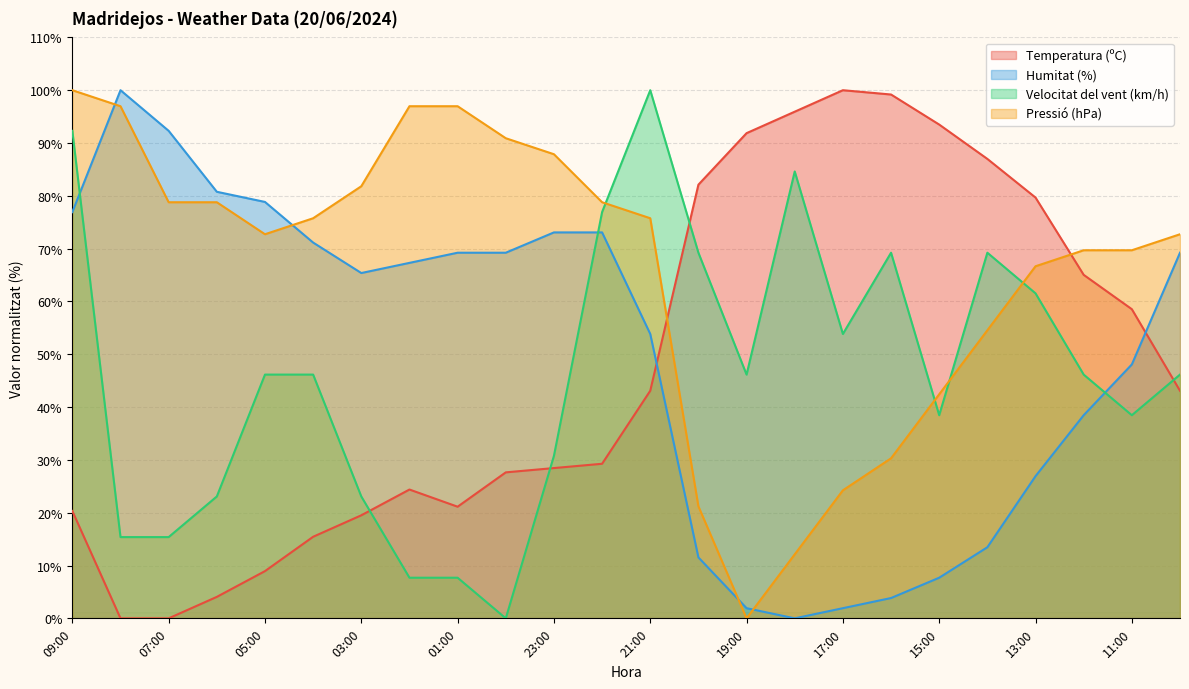

At 11:00, list the series in order from largest to smallest.

Pressió (hPa), Temperatura (ºC), Humitat (%), Velocitat del vent (km/h)